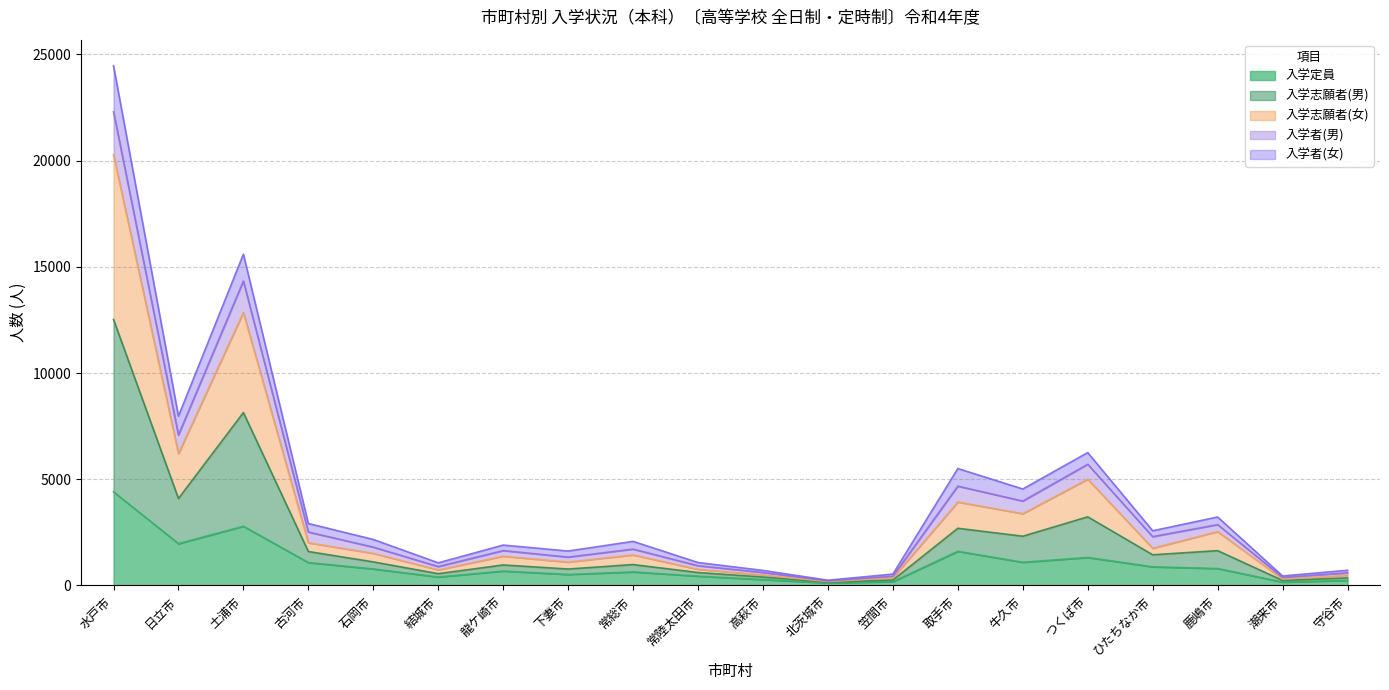

What is the spread (max minus min) of values at 日立市?

6004